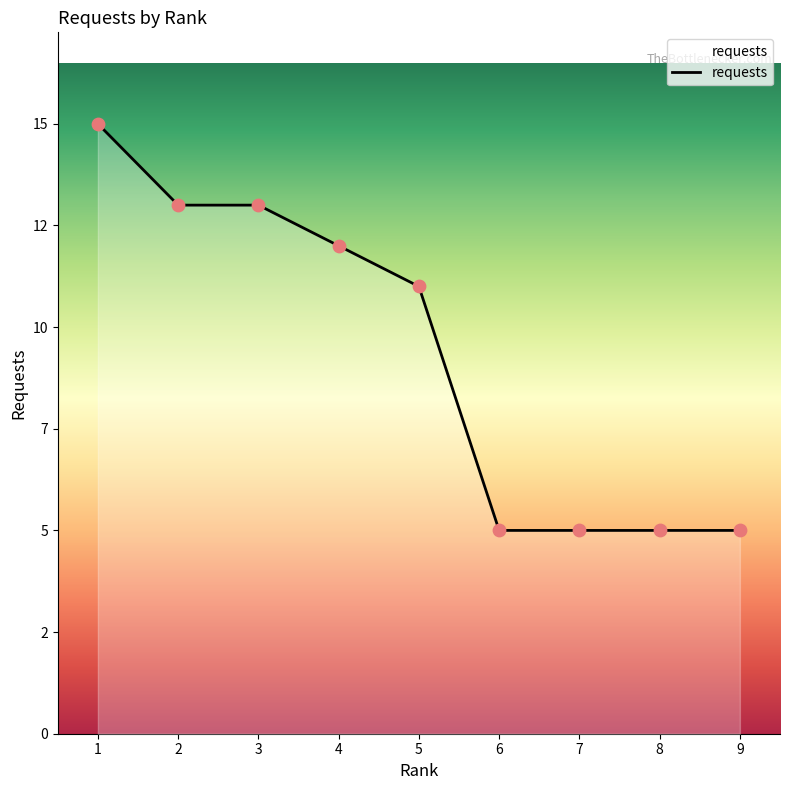

Does the chart have visible grid lines?

No